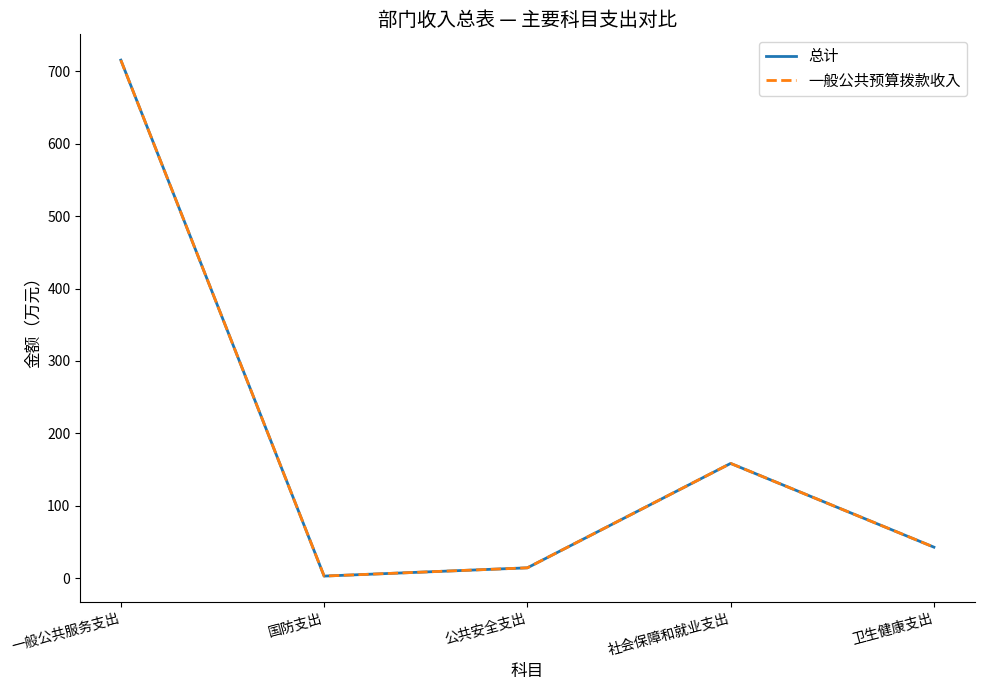

Is this an area chart (filled region under the line)?

No